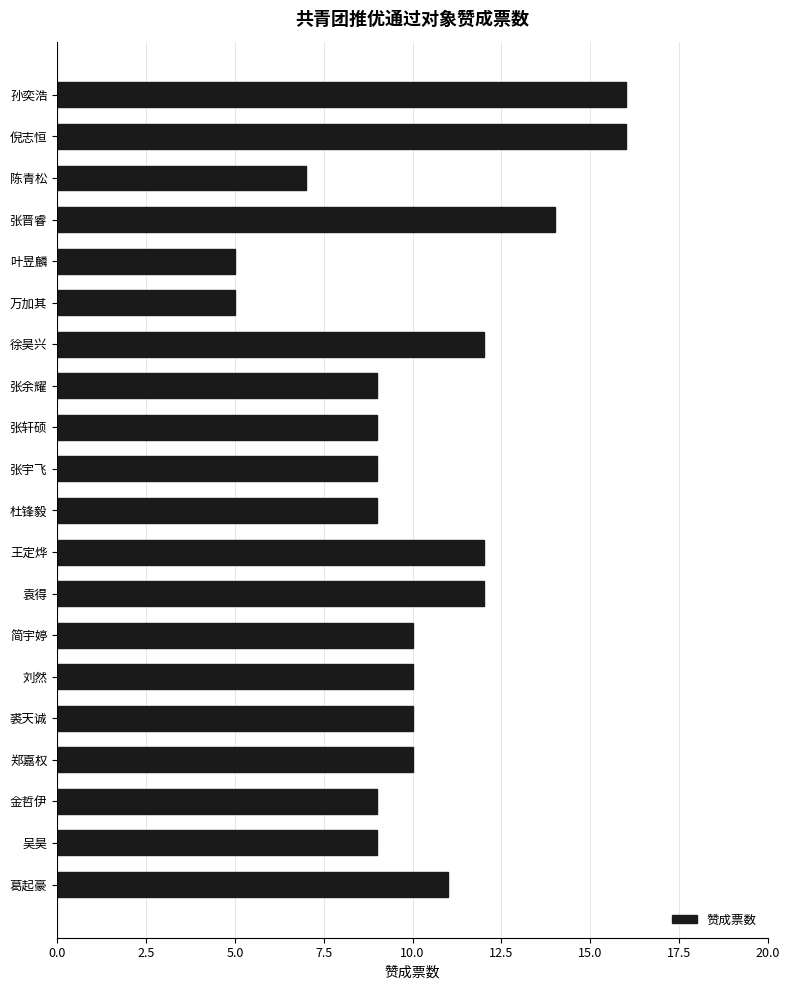

What is the difference between the second highest and minimum values?

11